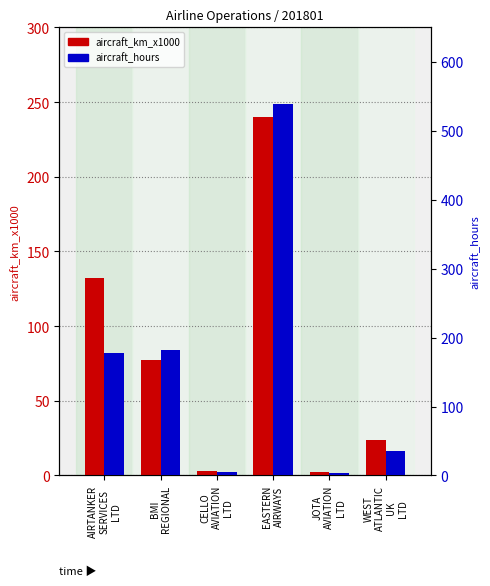

Reading left to right, what are all the values shown in this chart?

aircraft_km_x1000: 132.0	77.0	3.0	240.0	2.0	24.0
aircraft_hours: 178.0	181.8	4.4	538.4	4.2	35.2